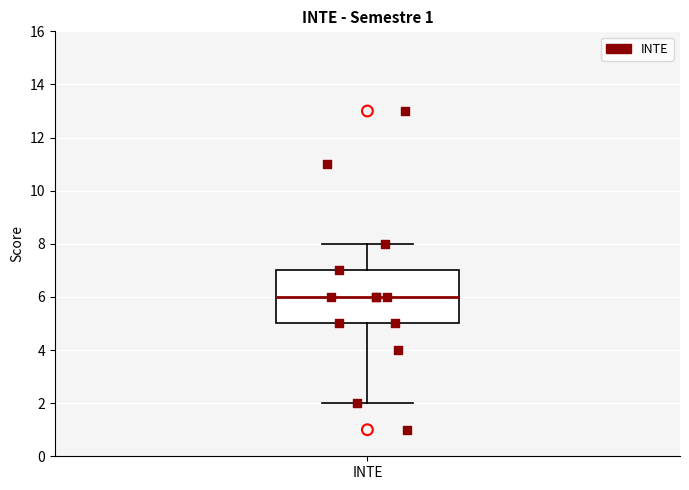

Transcribe this box plot: give where the median line is, the range the box spans, and where the two whiskers end, as read against the y-axis. The values are not printed on the chart, so give them approximately, as read against the axis.

median 6, box 5 to 7, whiskers 2 to 8